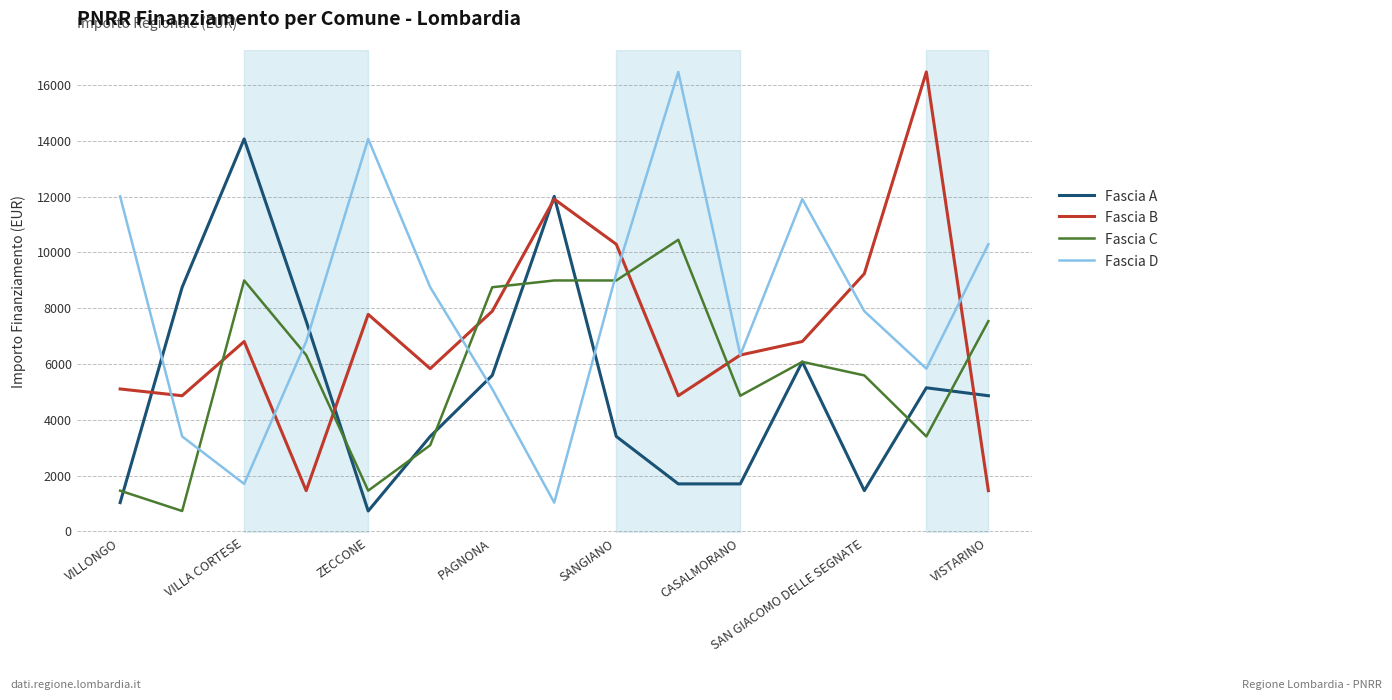

After their last crossing, which series has the higher values: Fascia B or Fascia D?

Fascia D